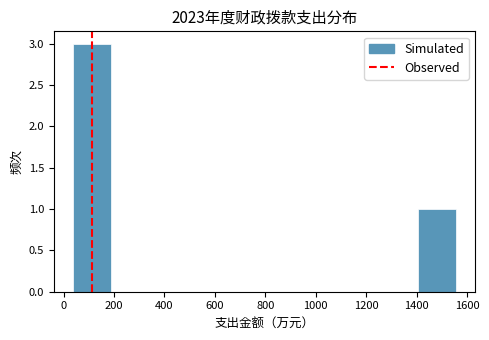

Reading left to right, transcribe this chart: for each bar, give the range it covers on the x-axis and its height. Neither the bar edges nor the heights are printed on the chart, so give them approximately, as read against the axes.

40 to 180: 3
180 to 340: 0
340 to 500: 0
500 to 640: 0
640 to 800: 0
800 to 940: 0
940 to 1100: 0
1100 to 1260: 0
1260 to 1400: 0
1400 to 1560: 1